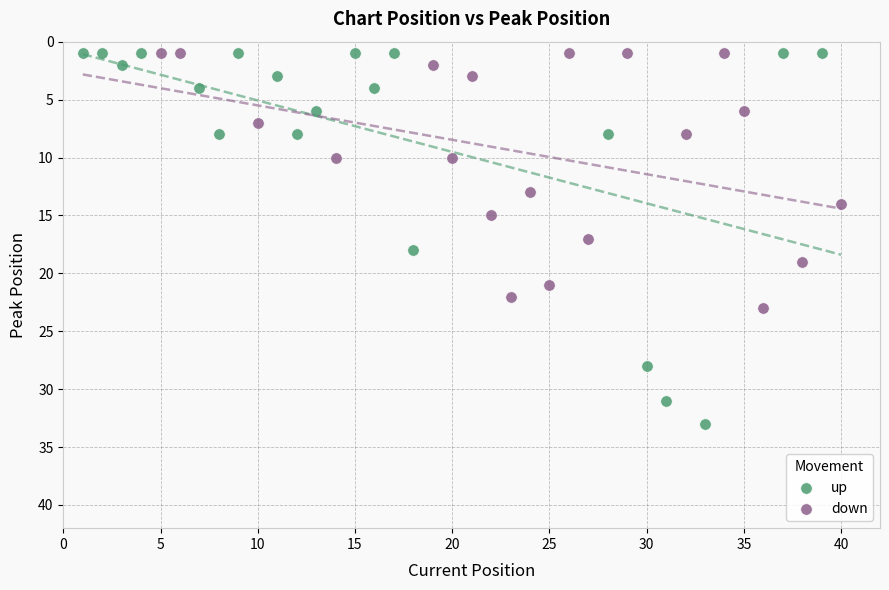

Which series has the widest spread of Y values?

up